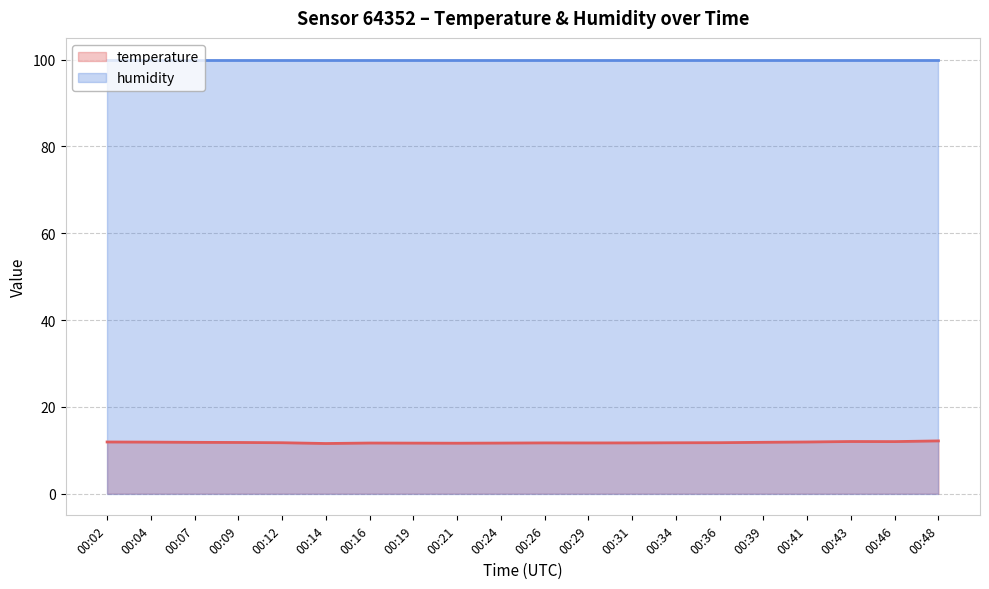

The chart shows a value of 3.0 at 00:34. True or false?

False